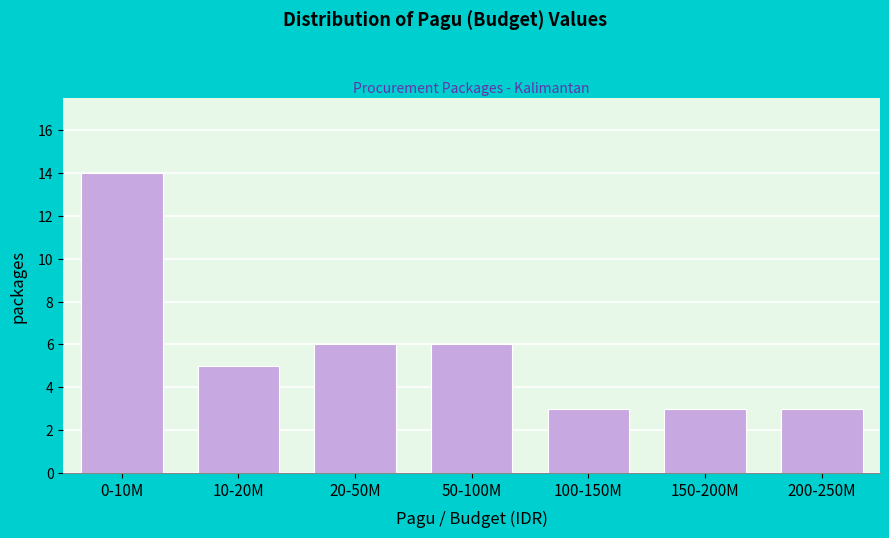

Reading left to right, transcribe all the data shown in this chart.

14	5	6	6	3	3	3